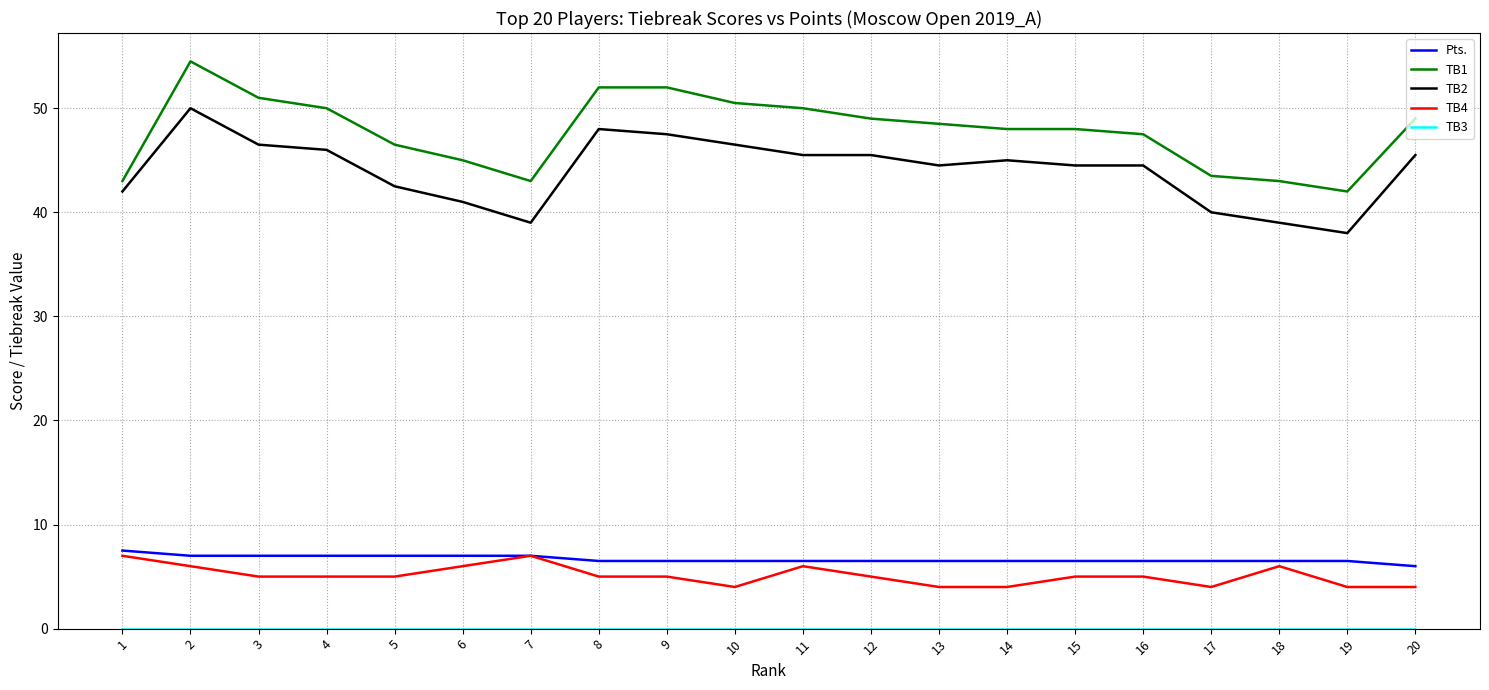

Which series has the largest total across all categories?

TB1